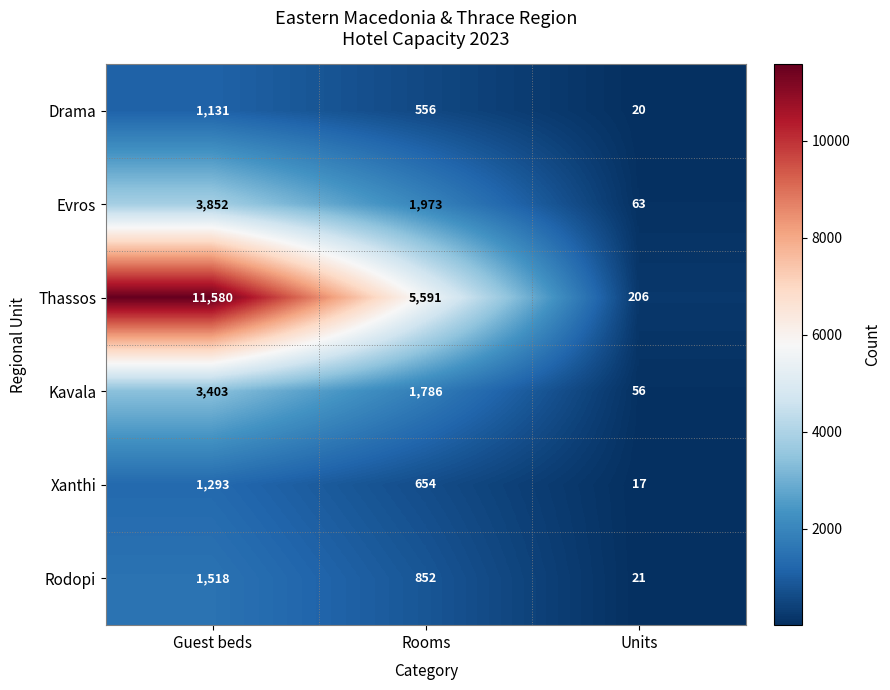

Rank the series at Rooms from highest to lowest value.

Thassos, Evros, Kavala, Rodopi, Xanthi, Drama